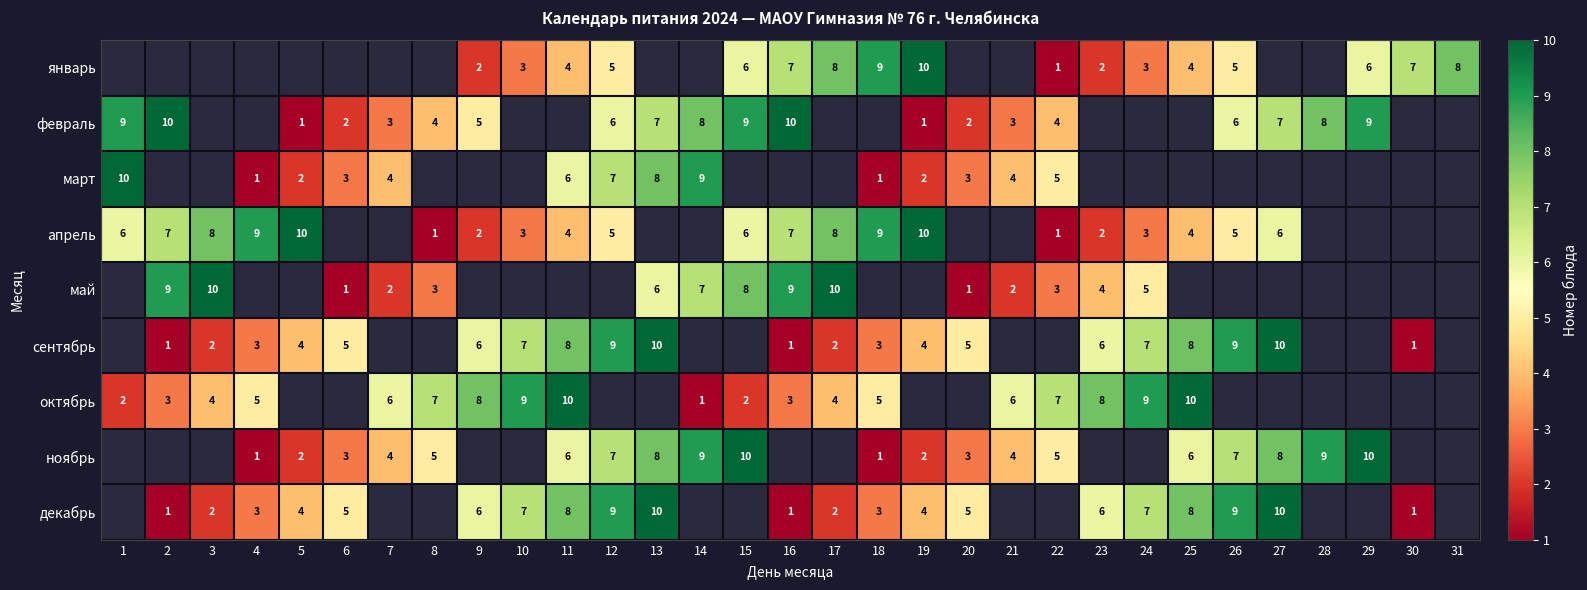

Is the value of февраль at 1 greater than the value of сентябрь at 10?

Yes